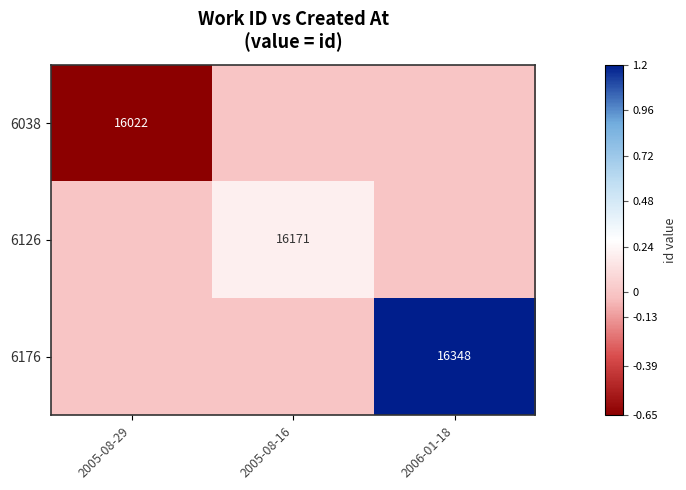

Is it true that 6176 equals 22719 at 2006-01-18?

False